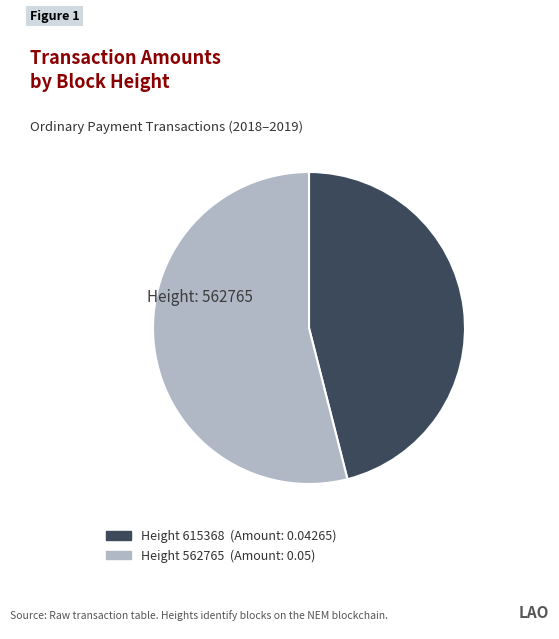

Does any single category account for the majority?

Yes